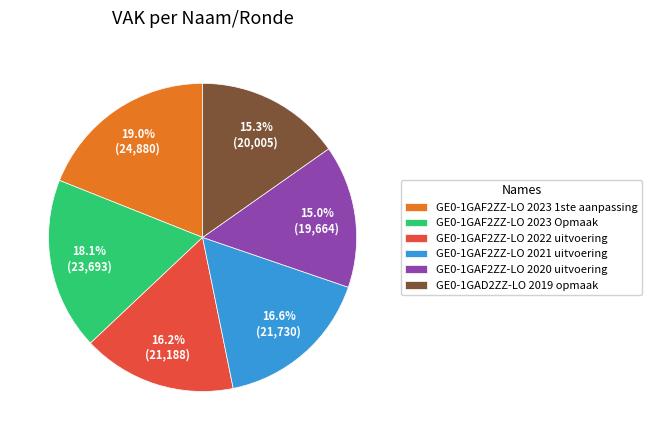

To the nearest percent, what is the difference between the GE0-1GAF2ZZ-LO 2021 uitvoering and GE0-1GAD2ZZ-LO 2019 opmaak slice percentages?

1%